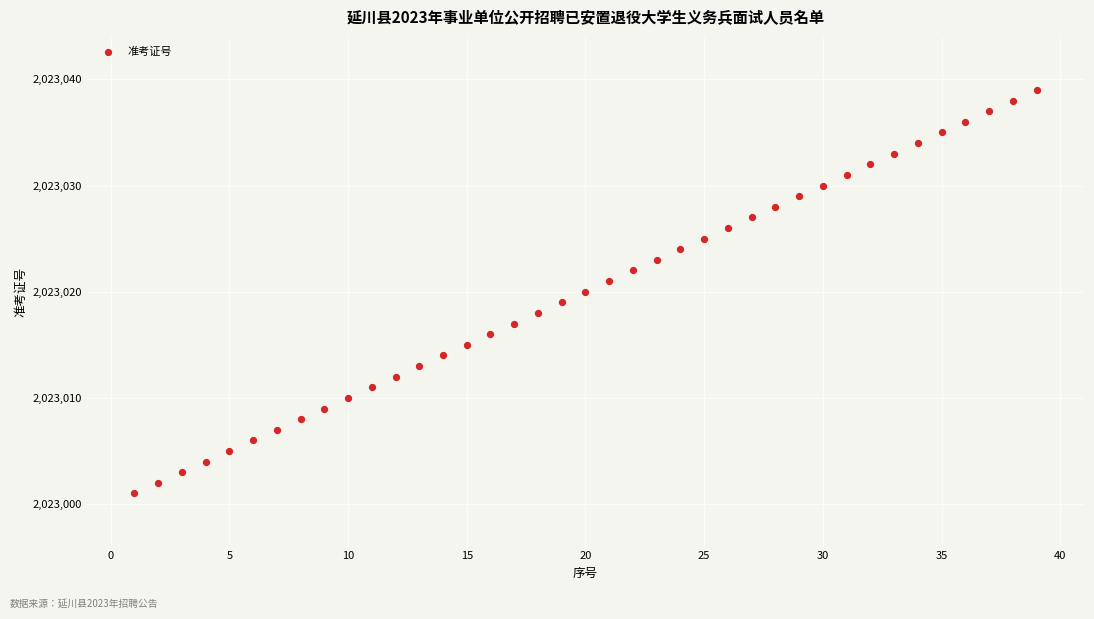

What is the range of Y values (max minus min)?

38